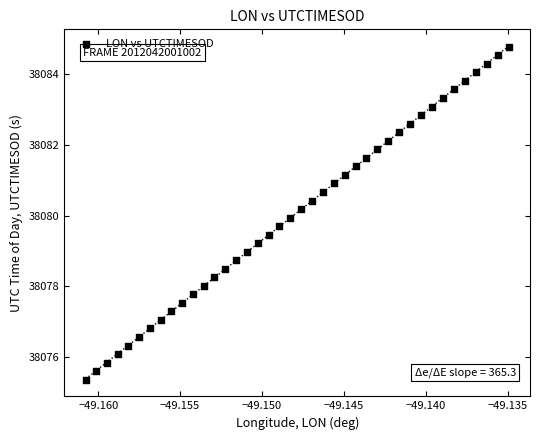

What is the range of Y values (max minus min)?

9.4